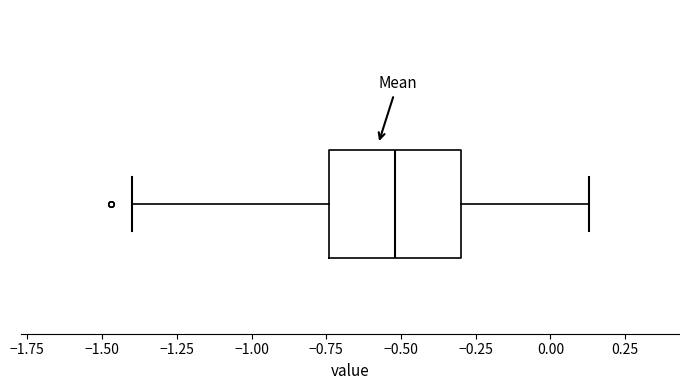

Transcribe this box plot: give where the median line is, the range the box spans, and where the two whiskers end, as read against the x-axis. The values are not printed on the chart, so give them approximately, as read against the axis.

median -0.50, box -0.75 to -0.30, whiskers -1.40 to 0.15